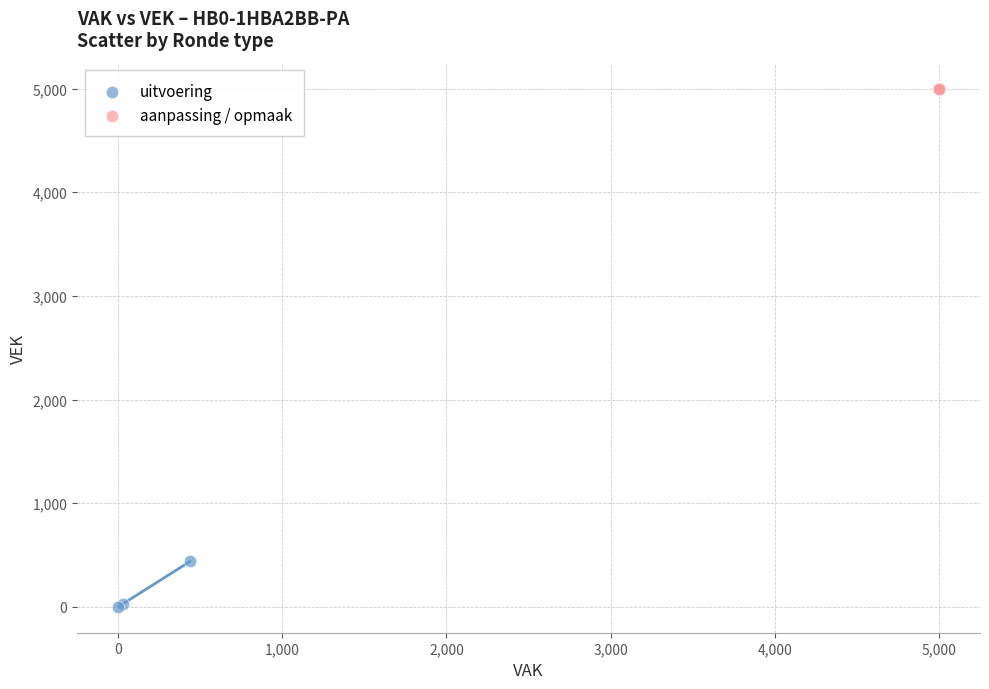

Which series reaches the minimum Y coordinate?

uitvoering